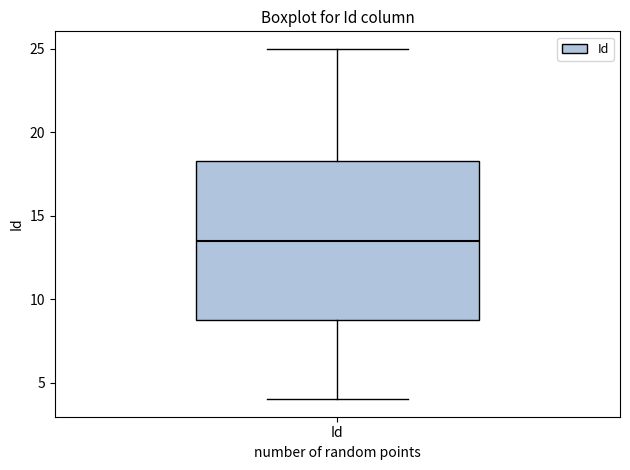

Transcribe this box plot: give where the median line is, the range the box spans, and where the two whiskers end, as read against the y-axis. The values are not printed on the chart, so give them approximately, as read against the axis.

median 13.5, box 9.0 to 18.5, whiskers 4.0 to 25.0